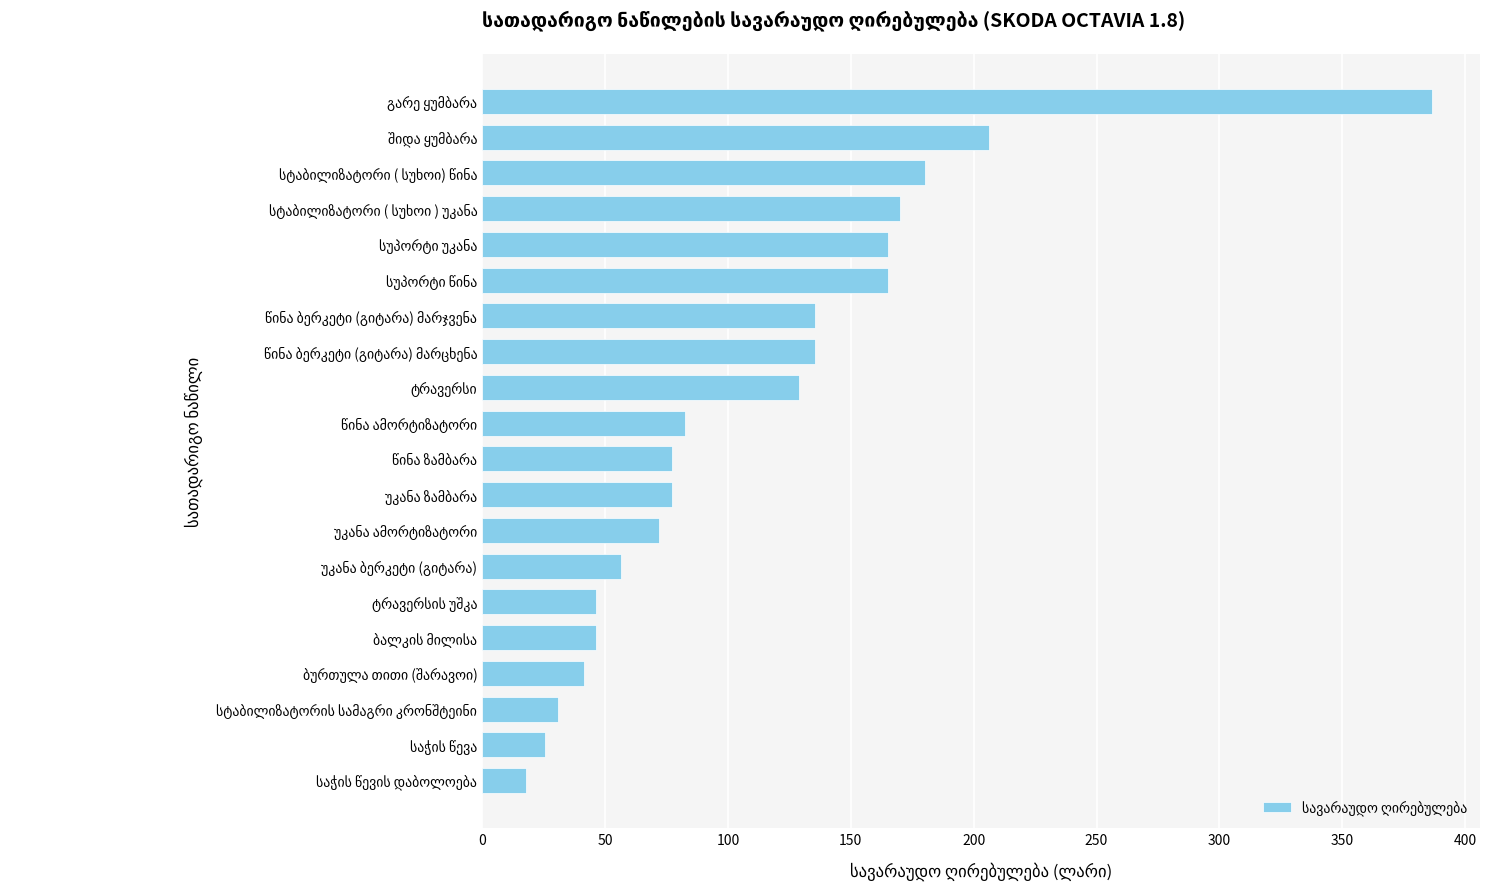

What is the difference between the second highest and second lowest values?

180.6